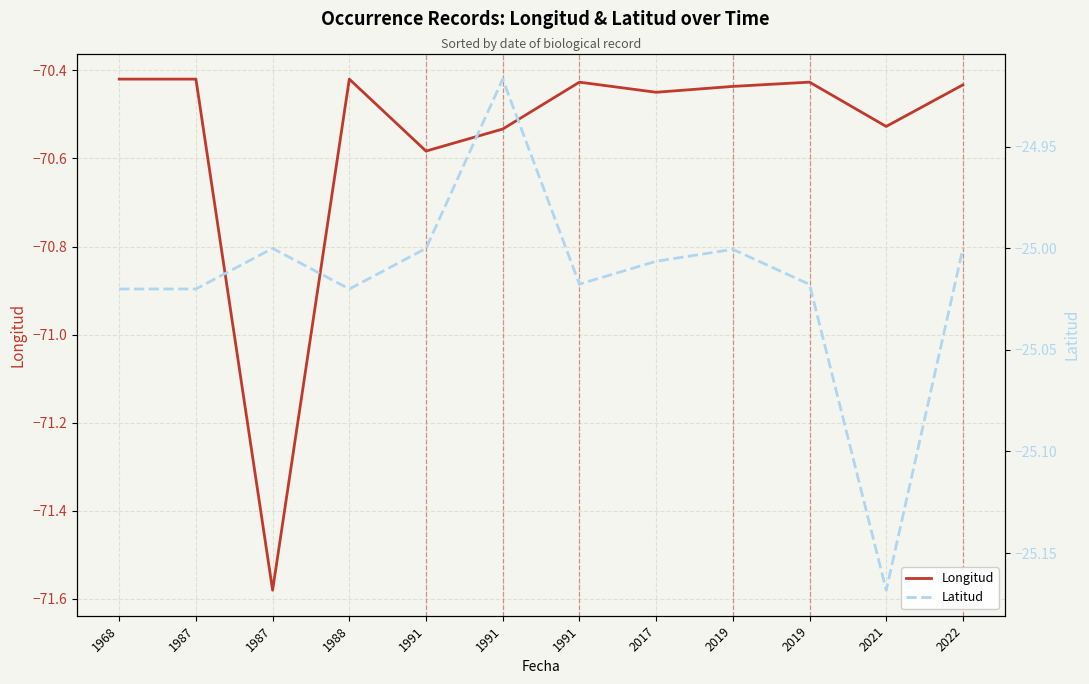

The Longitud series shows -17.1 at 1991. True or false?

False